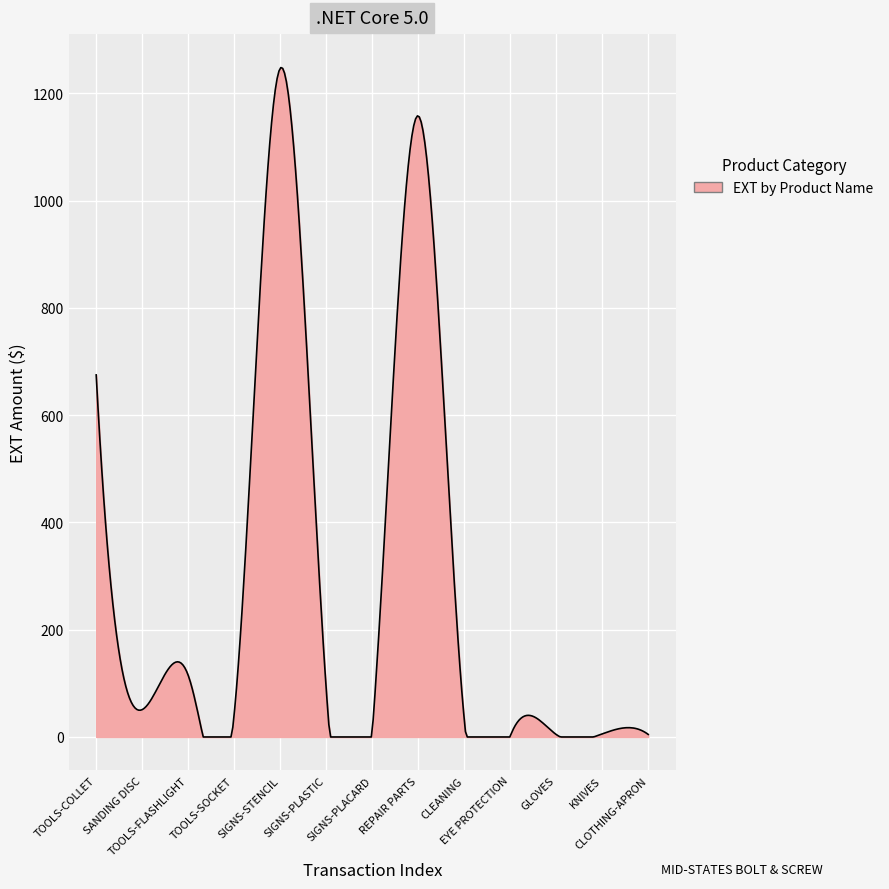

What is the difference between the maximum and minimum values?

1248.3